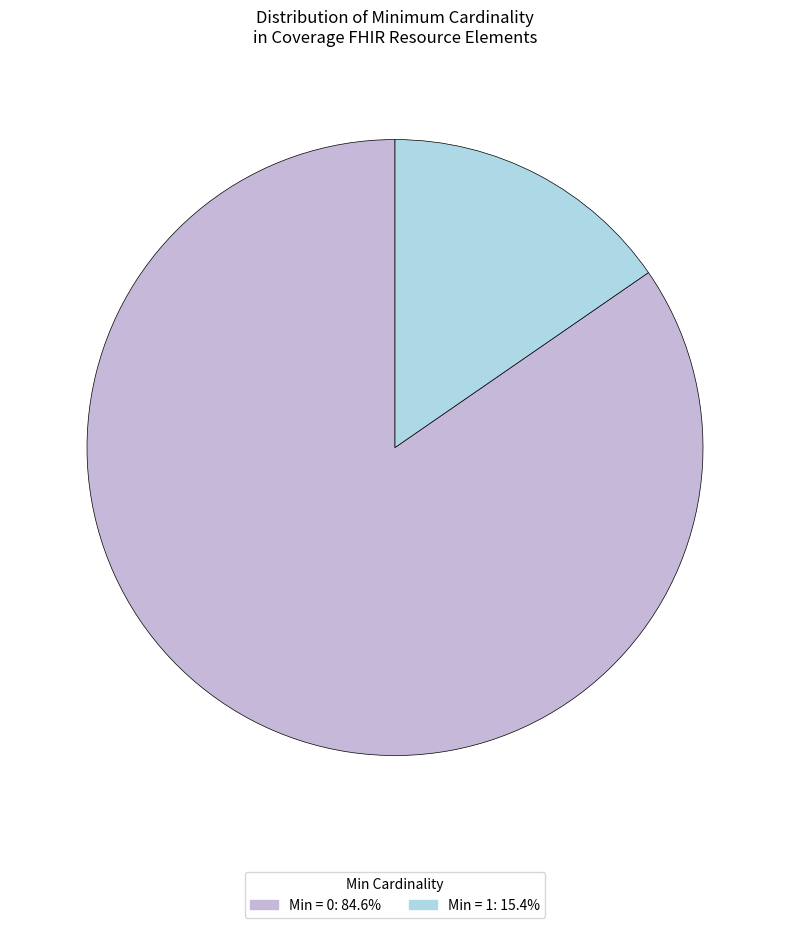

Does any single category account for the majority?

Yes